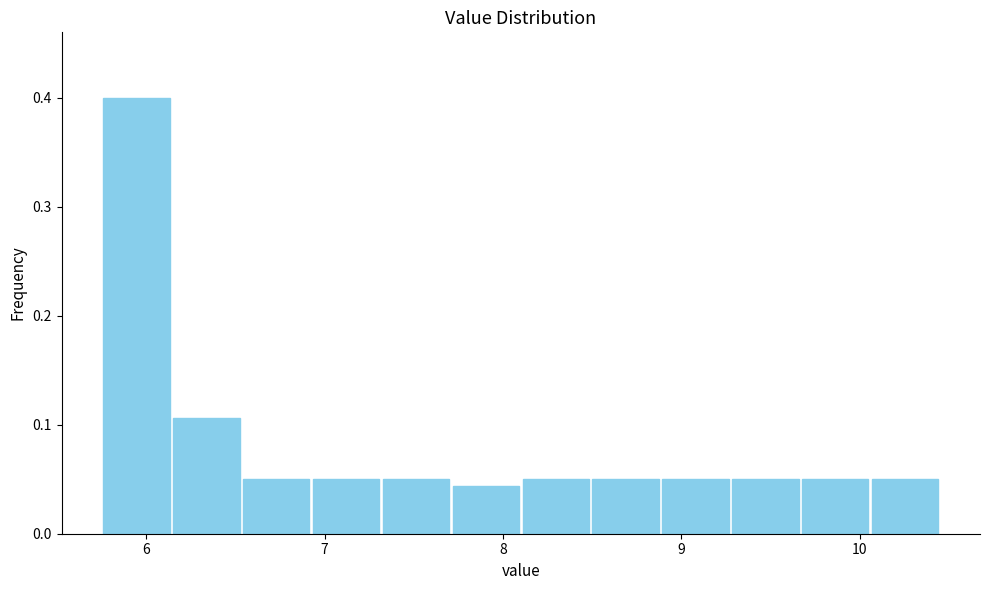

Around what value on the x-axis is the tallest bar? Give the approximate position of its centre, as read against the axis.

5.9